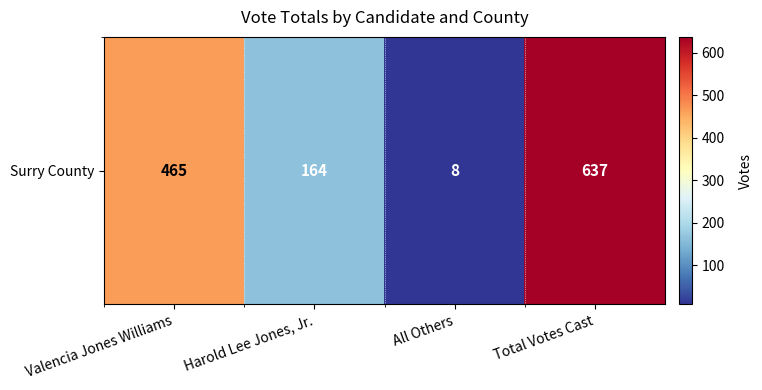

What is the average value?

318